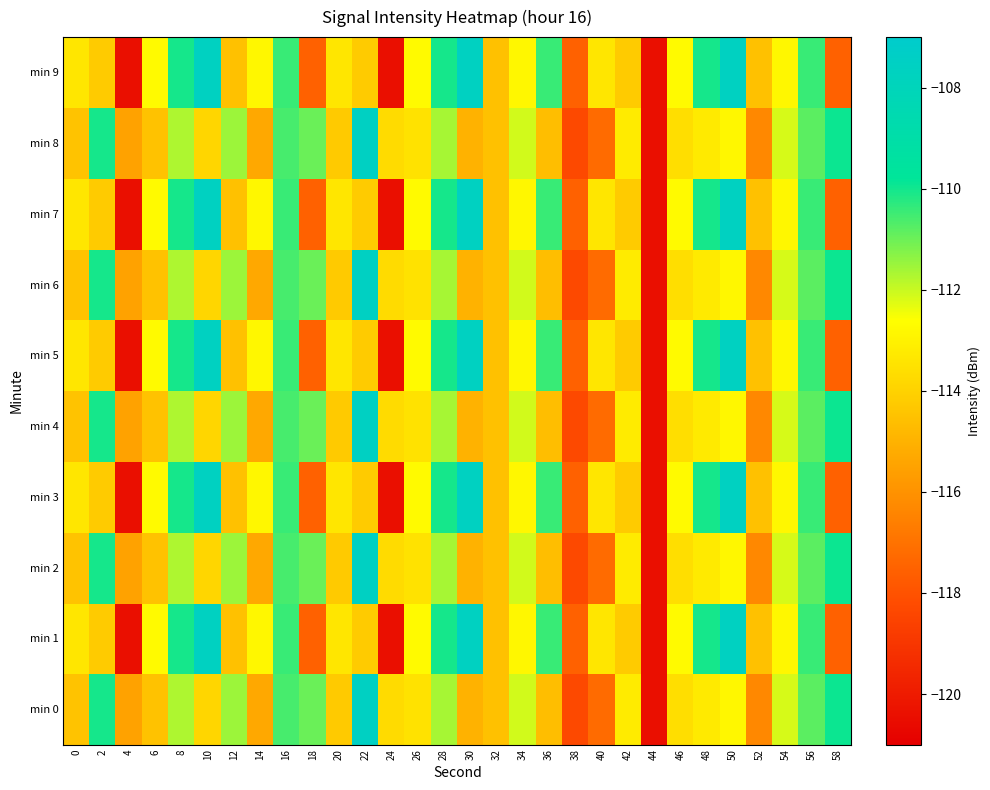

Which category has the highest value across all series?

22